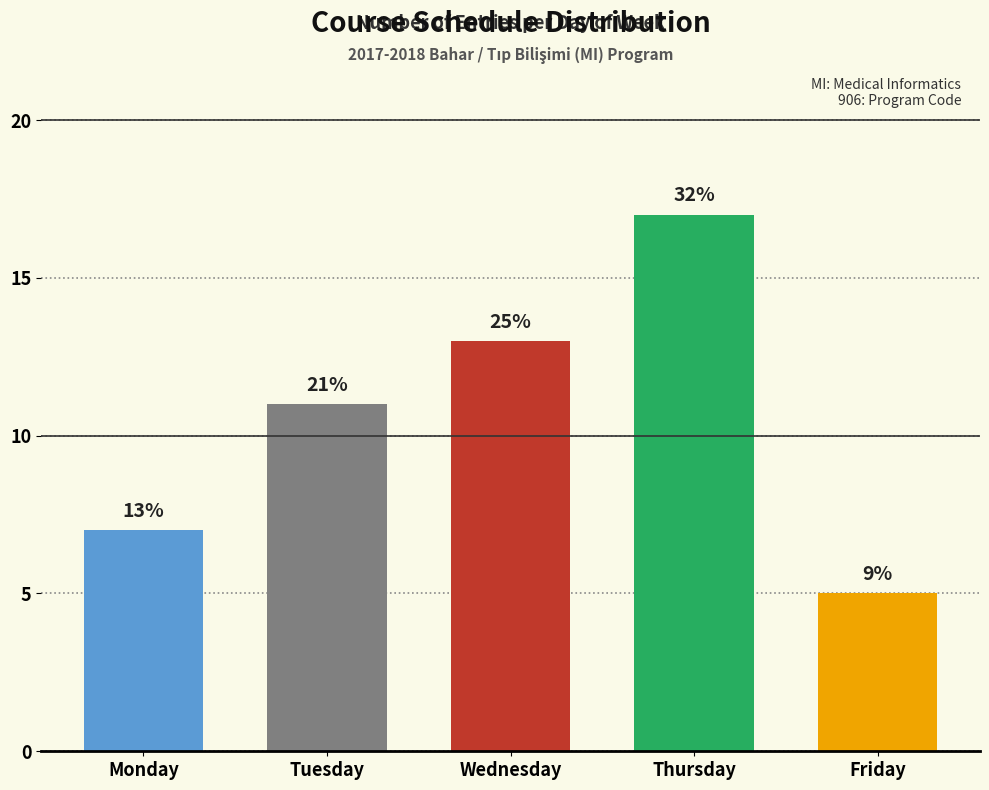

Approximately how many times larger is the value at Wednesday compared to Friday?

2.6